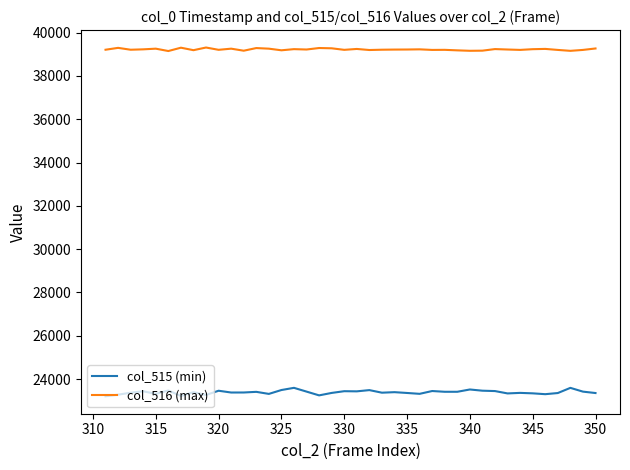

At how many categories does at least one series exceed 36704?

40